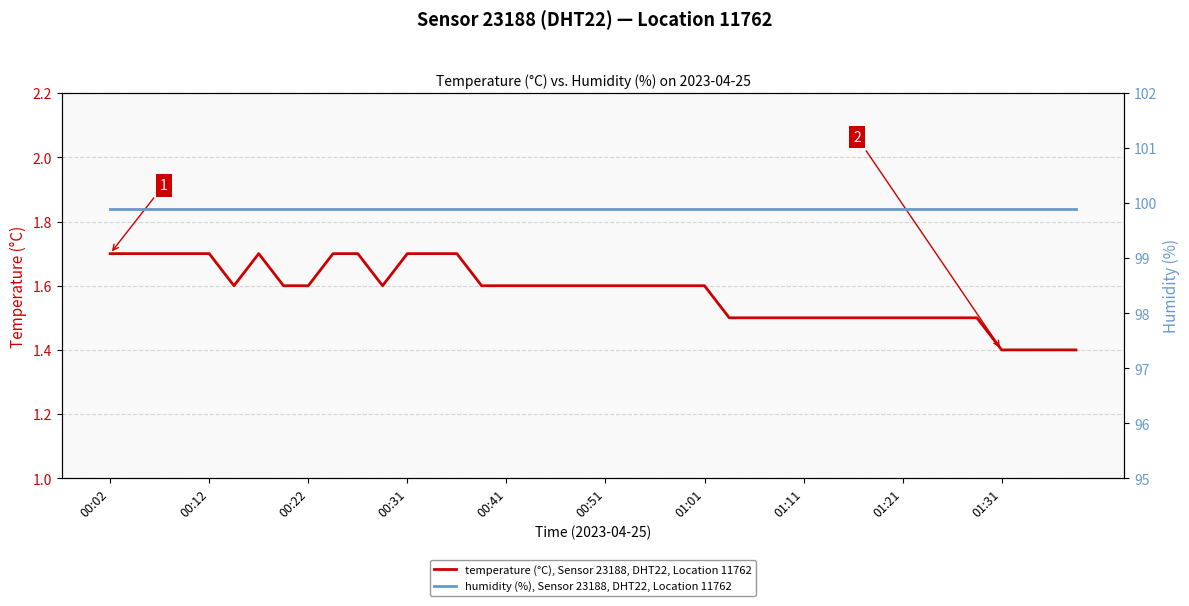

What is the lowest value of the temperature (°C), Sensor 23188, DHT22, Location 11762 series?

1.4